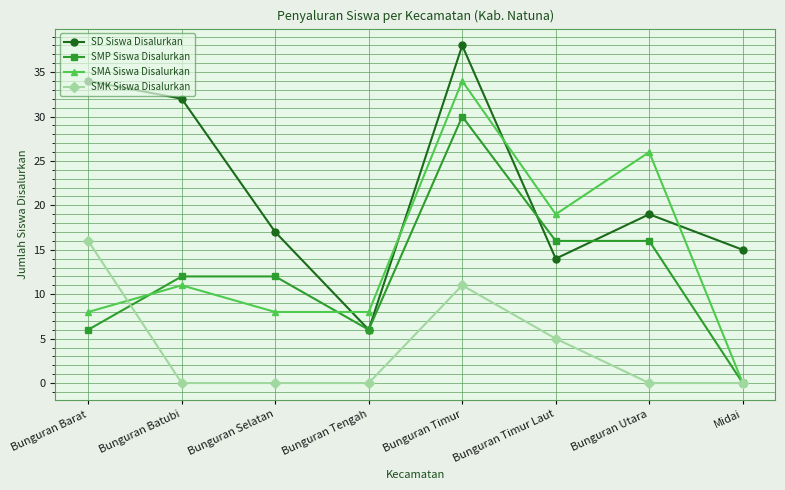

What is the difference between the highest and lowest values at Bunguran Tengah?

8